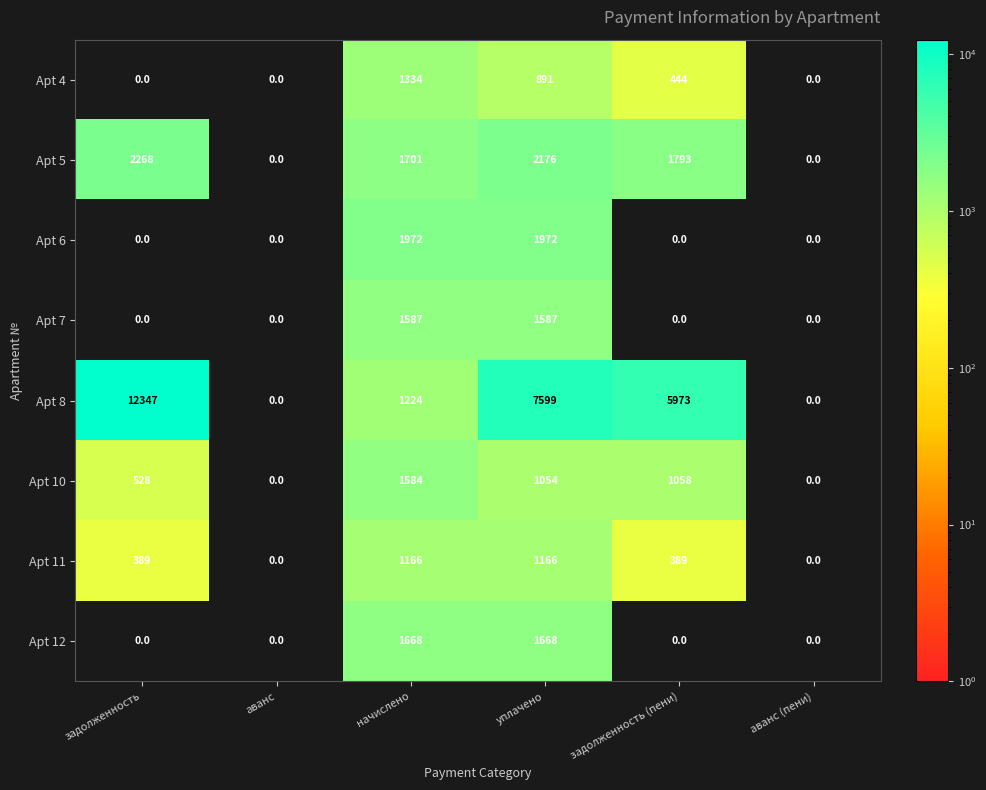

Count the number of data series in this chart.

8